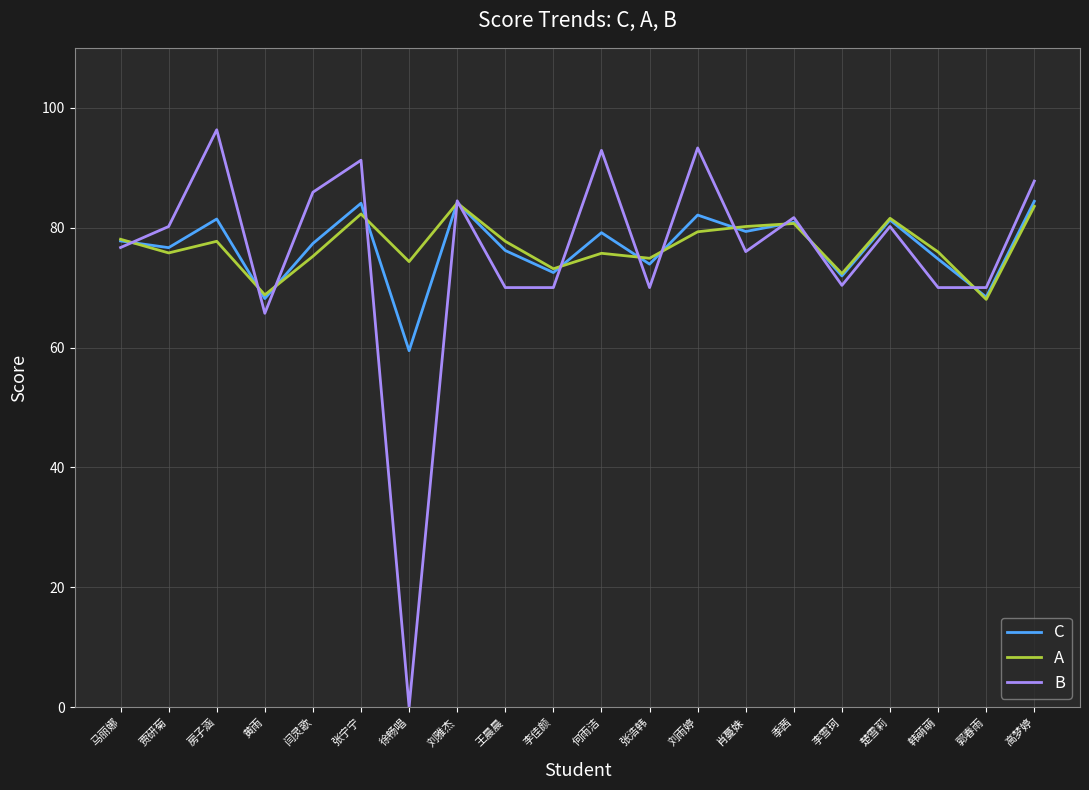

What is the greatest value displayed?

96.3